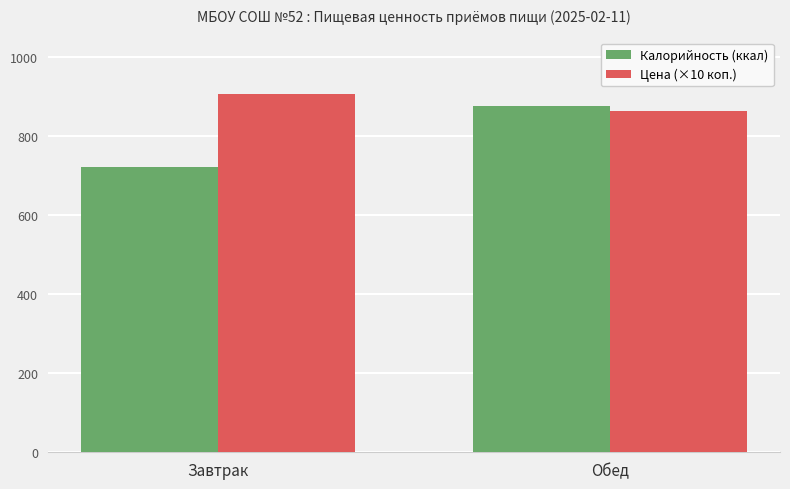

At which label does Цена (×10 коп.) first exceed 905?

Завтрак